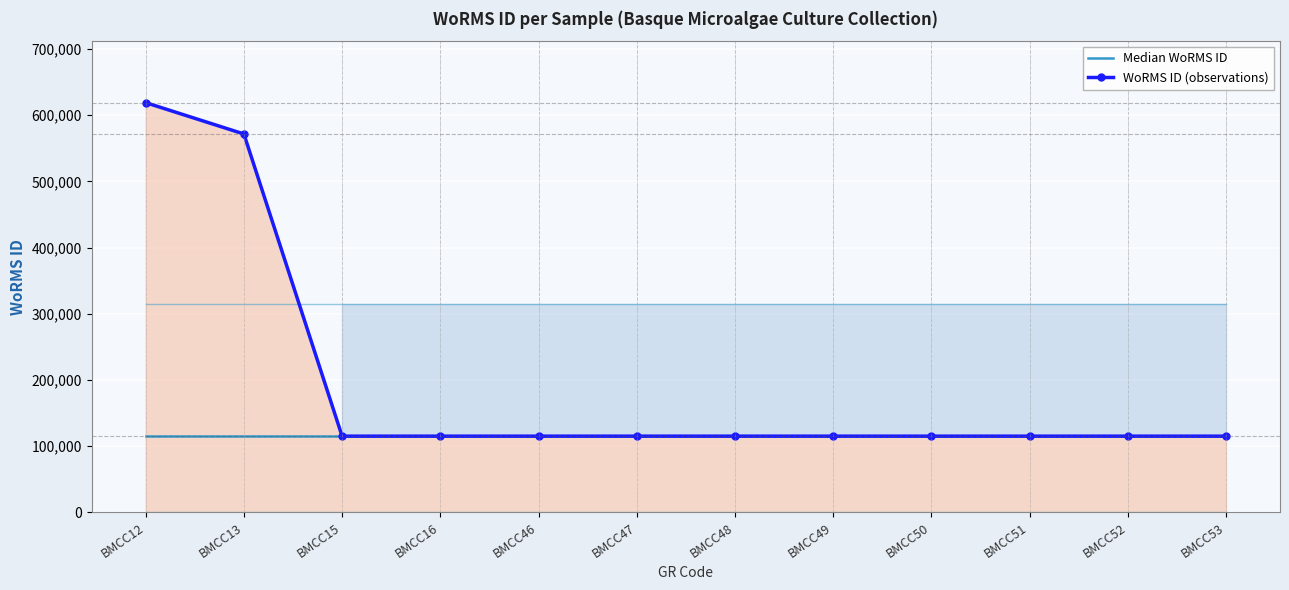

Rank the series by their average value, from highest to lowest.

WoRMS ID (observations), Median WoRMS ID